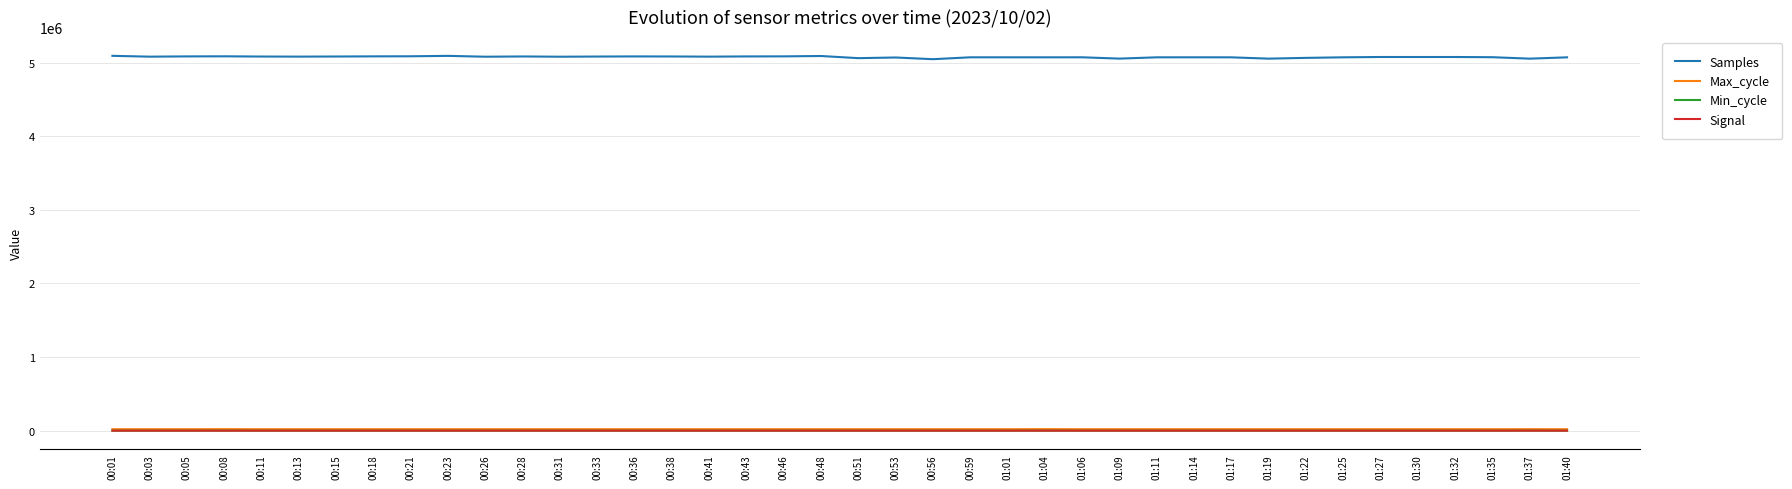

What is the minimum value for Samples?

5046350